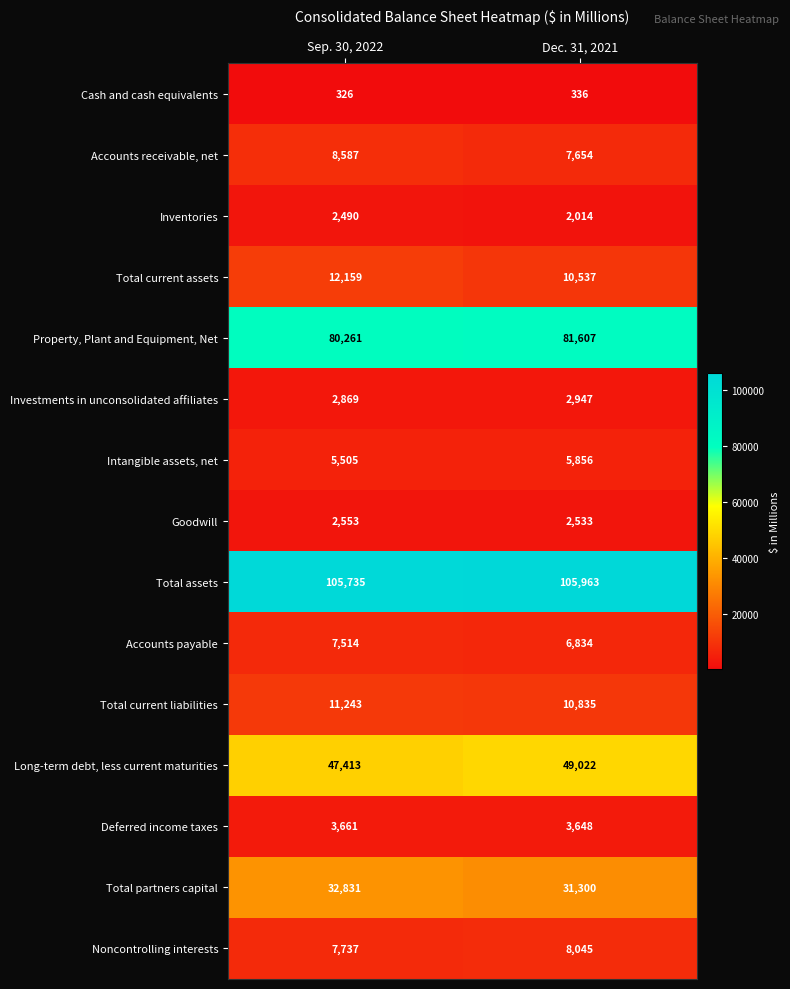

Is it true that Property, Plant and Equipment, Net equals 122813 at Sep. 30, 2022?

False